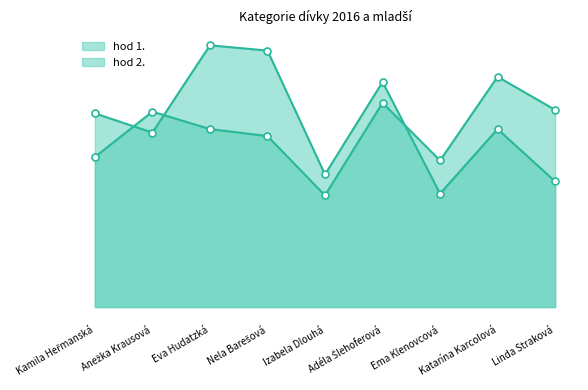

How many values in the hod 2. series are below 5?

3